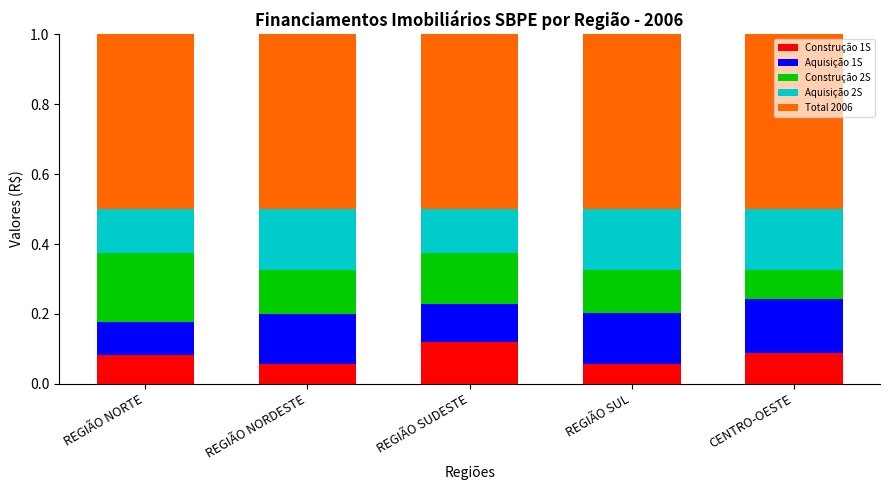

Does the chart contain stacked bars?

Yes